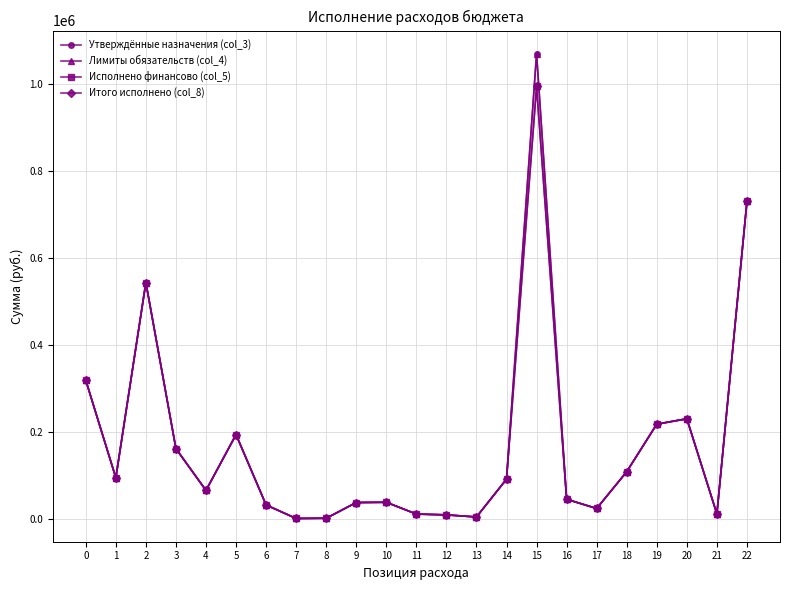

True or false: Утверждённые назначения (col_3) and Лимиты обязательств (col_4) intersect in this chart.

False